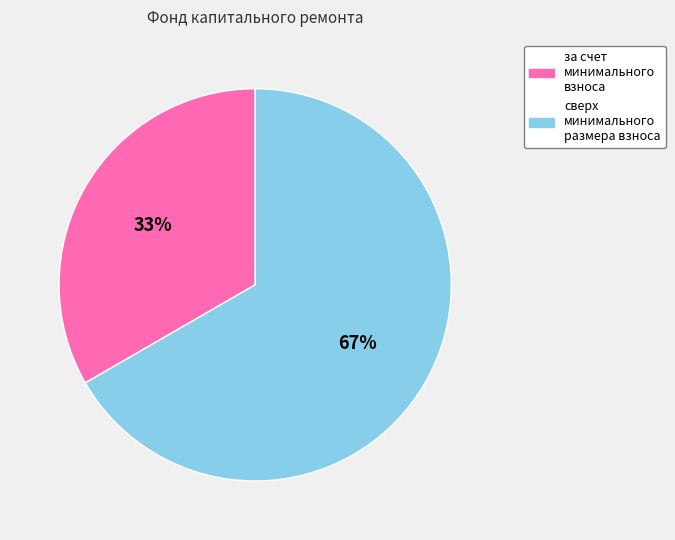

The сверх минимального размера взноса slice represents 53% of the pie. True or false?

False